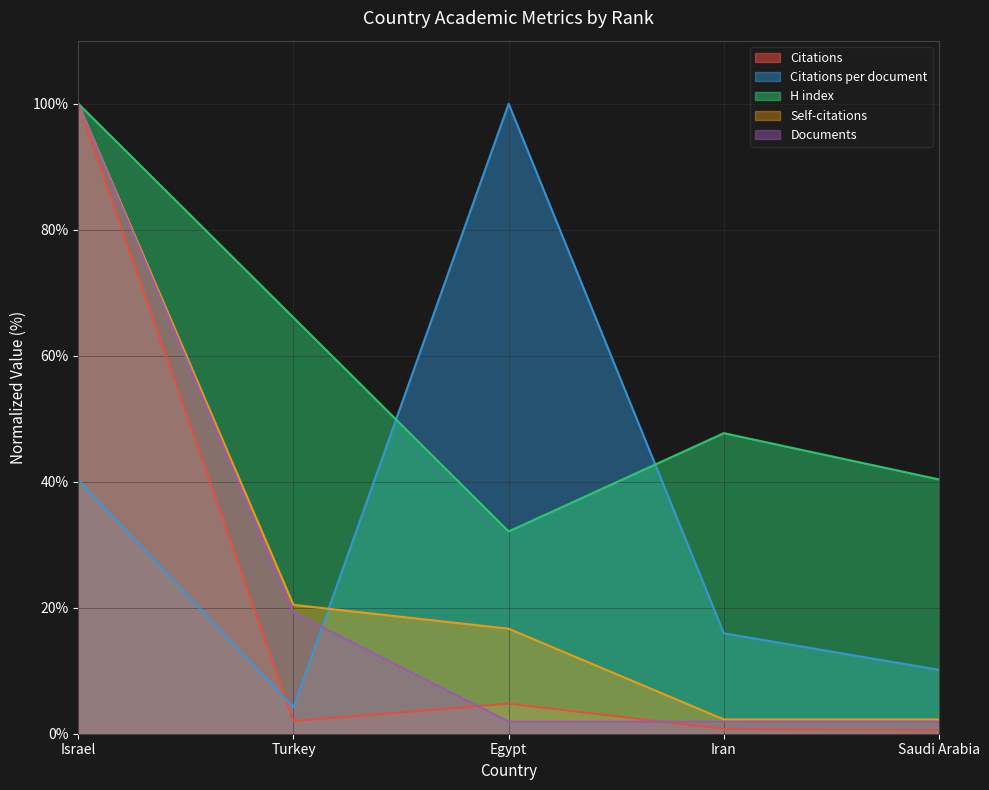

How many series are shown in this chart?

5